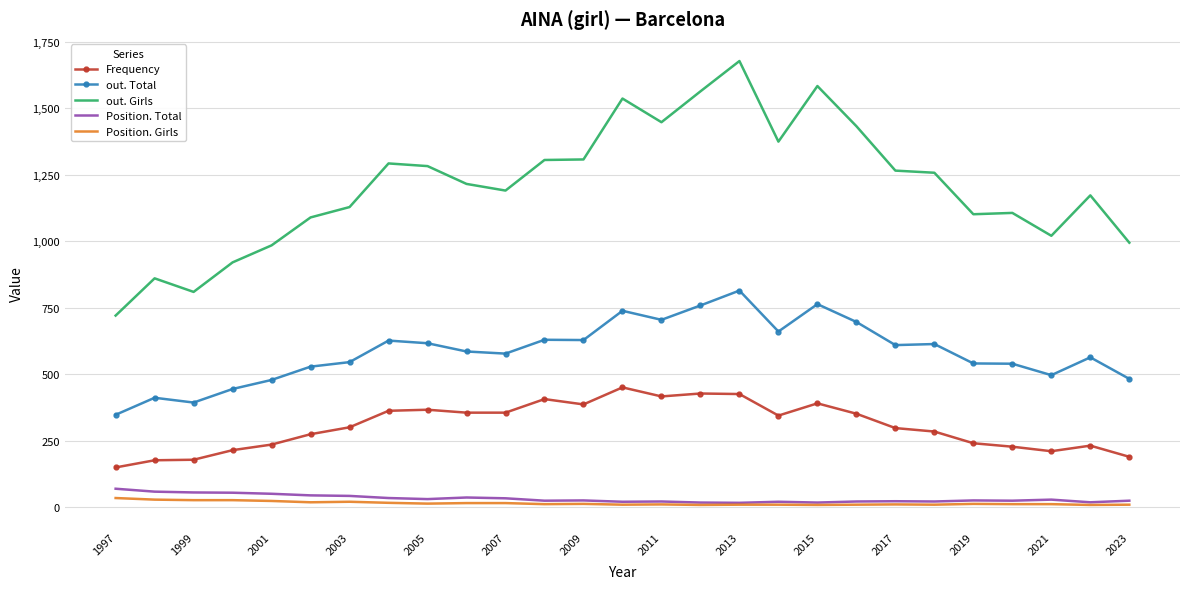

What is the maximum value shown in the chart?

1678